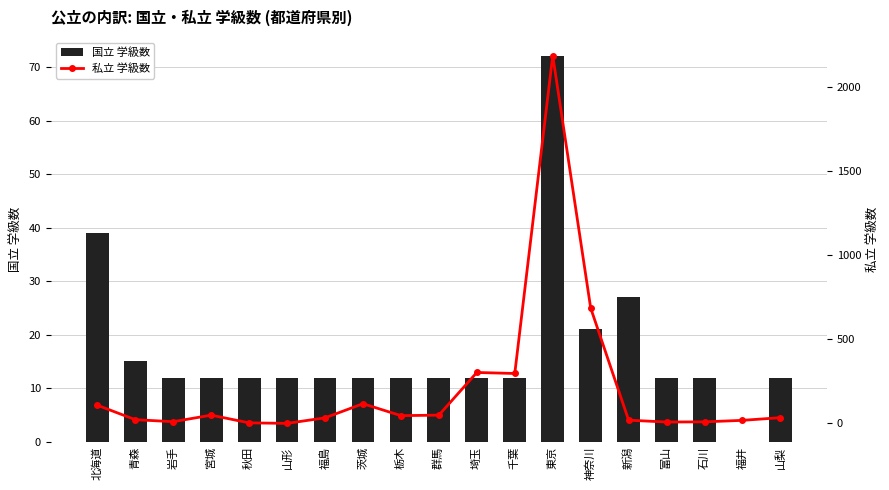

Is the value of 私立 学級数 at 富山 greater than the value of 国立 学級数 at 群馬?

No